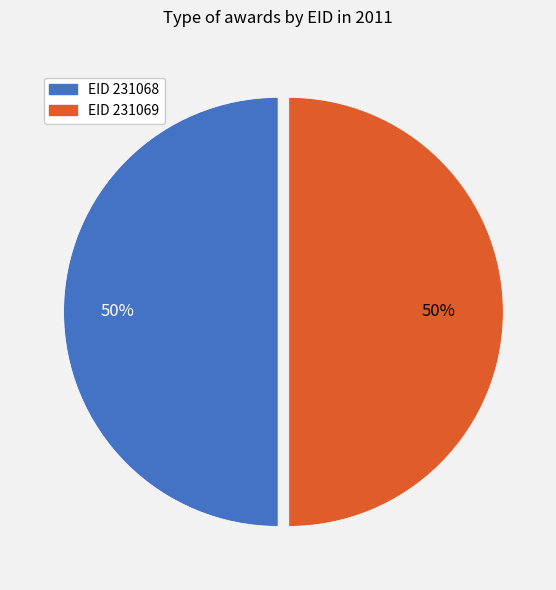

To the nearest percent, what is the average slice percentage?

50%